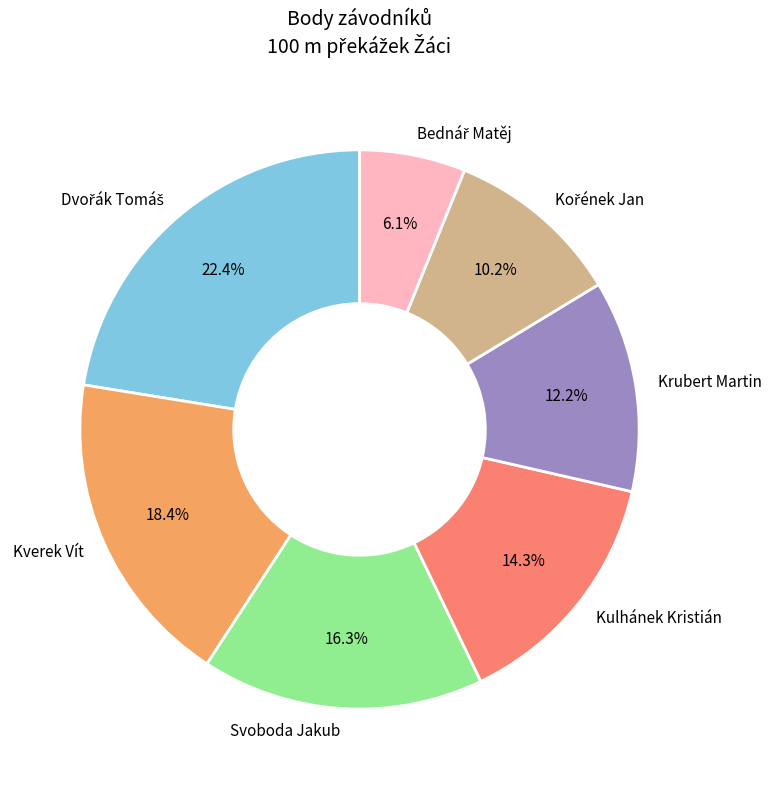

To the nearest percent, what is the average slice percentage?

14%